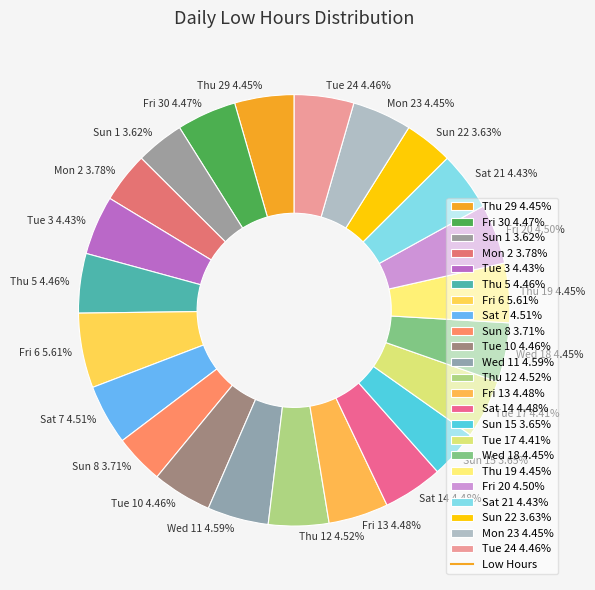

Is there any slice that represents more than half of the pie?

No